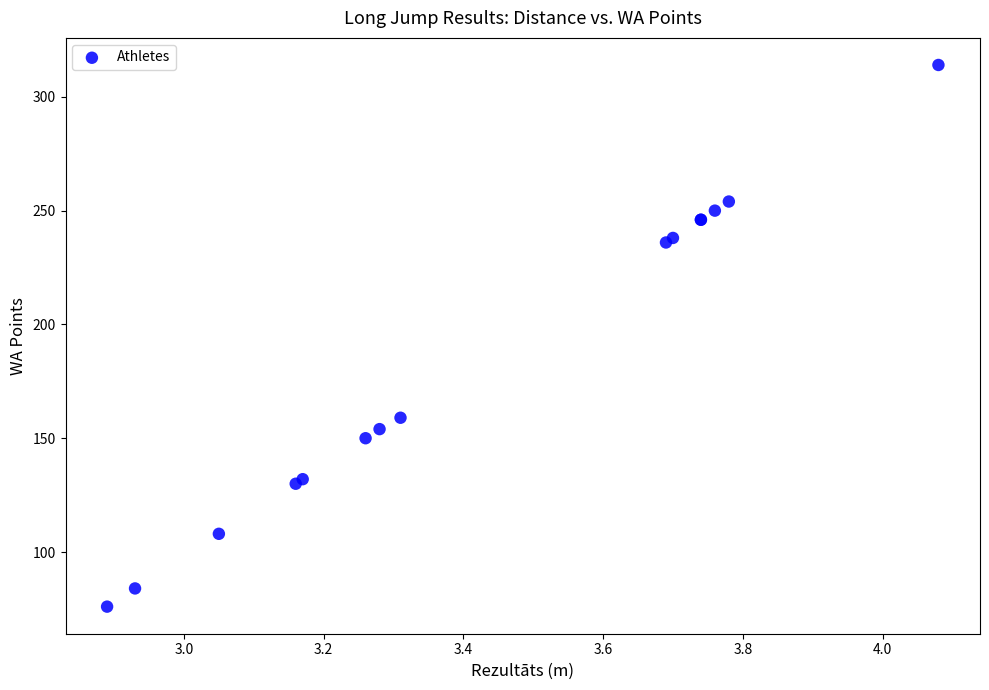

What Y value in the scatter plot is closest to 195?

159